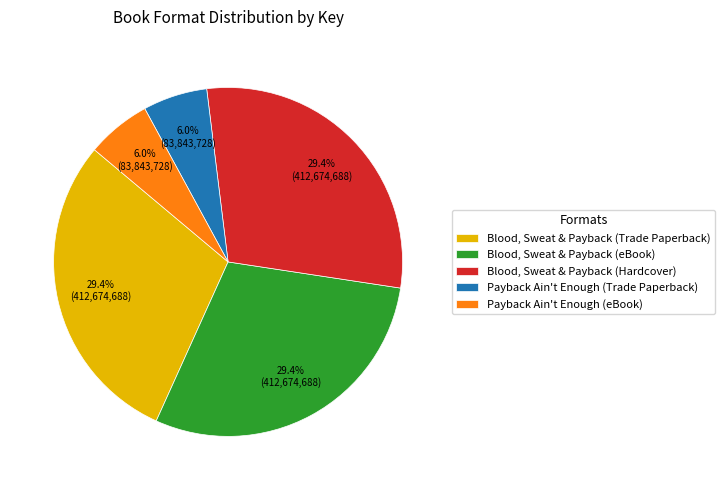

To the nearest percent, what is the difference between the Blood, Sweat & Payback (Trade Paperback) and Payback Ain't Enough (Trade Paperback) slice percentages?

23%